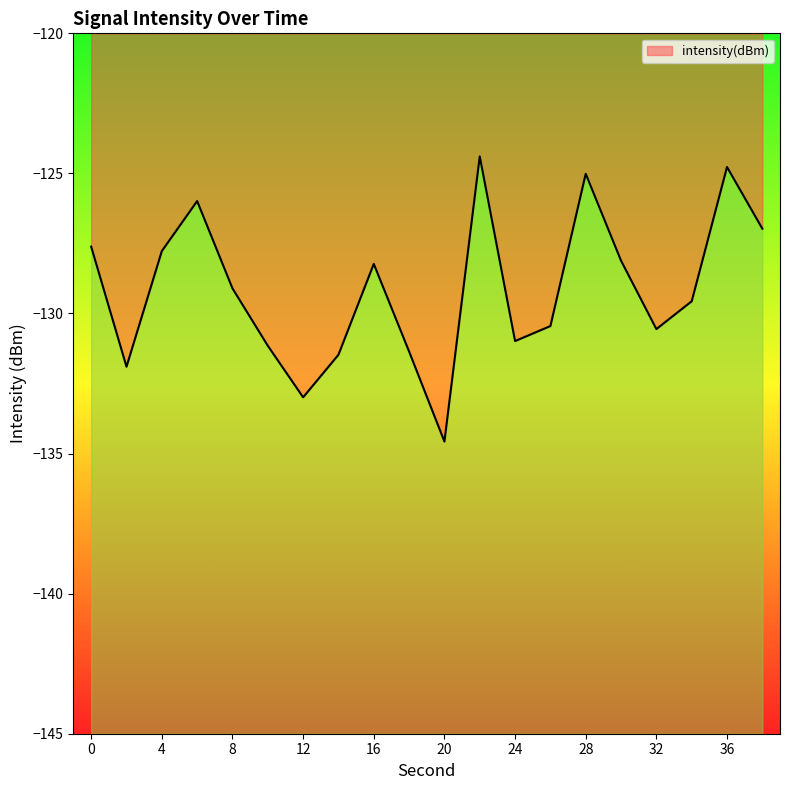

What is the smallest value displayed?

-134.6